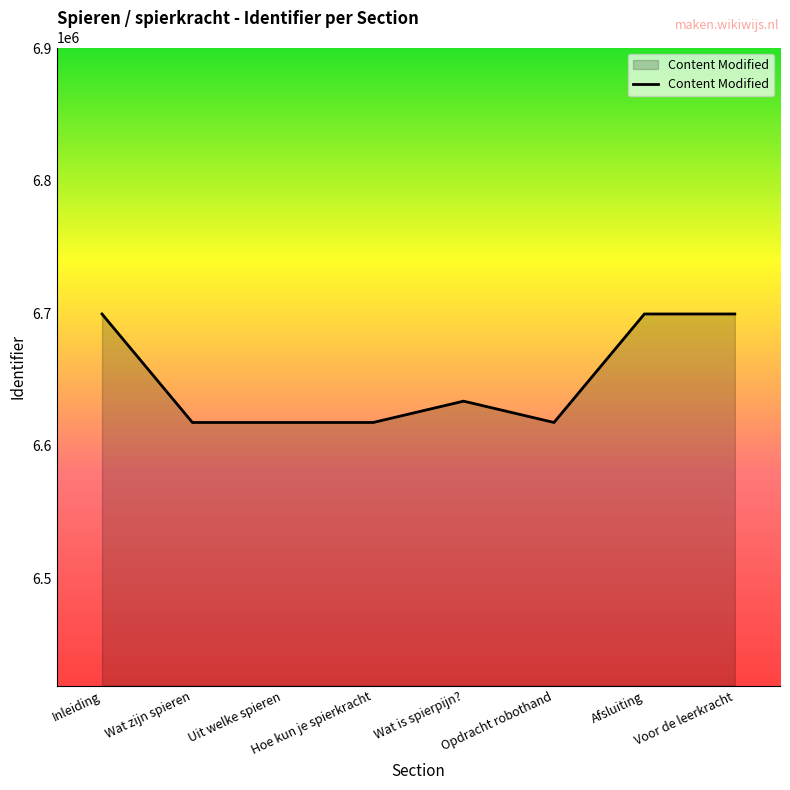

At which label is the value closest to 6658631?

Wat is spierpijn?